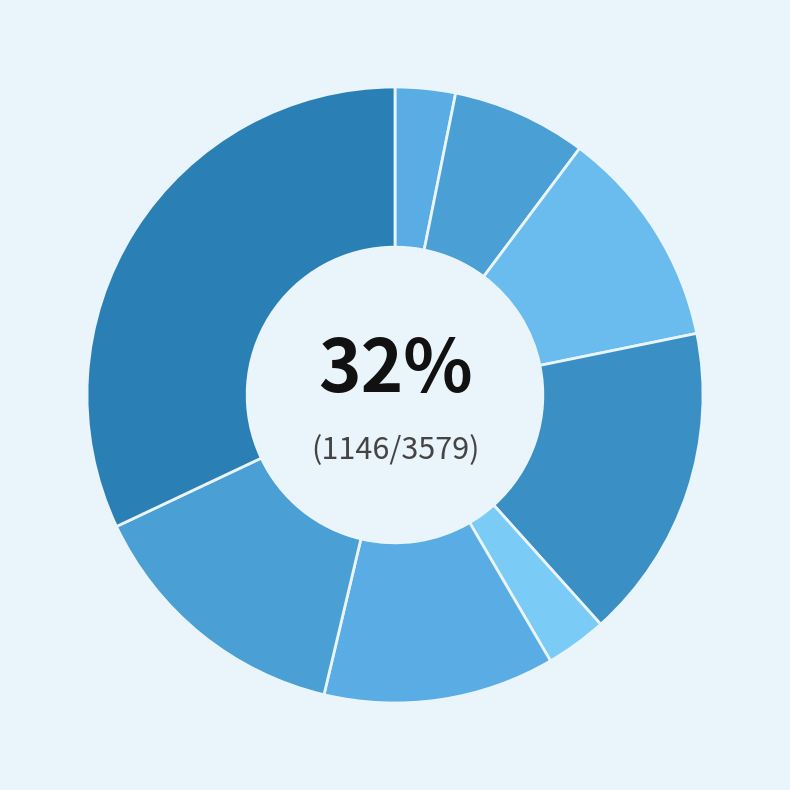

What is the total percentage of Scituate and Cohasset?

21.3%